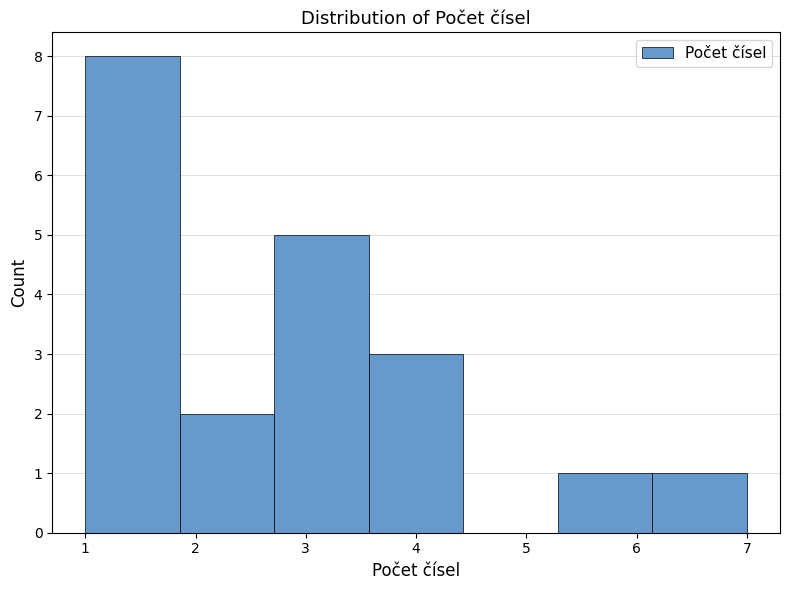

Reading left to right, transcribe this chart: for each bar, give the range it covers on the x-axis and its height. Neither the bar edges nor the heights are printed on the chart, so give them approximately, as read against the axes.

1.0 to 1.9: 8
1.9 to 2.7: 2
2.7 to 3.6: 5
3.6 to 4.4: 3
4.4 to 5.3: 0
5.3 to 6.1: 1
6.1 to 7.0: 1